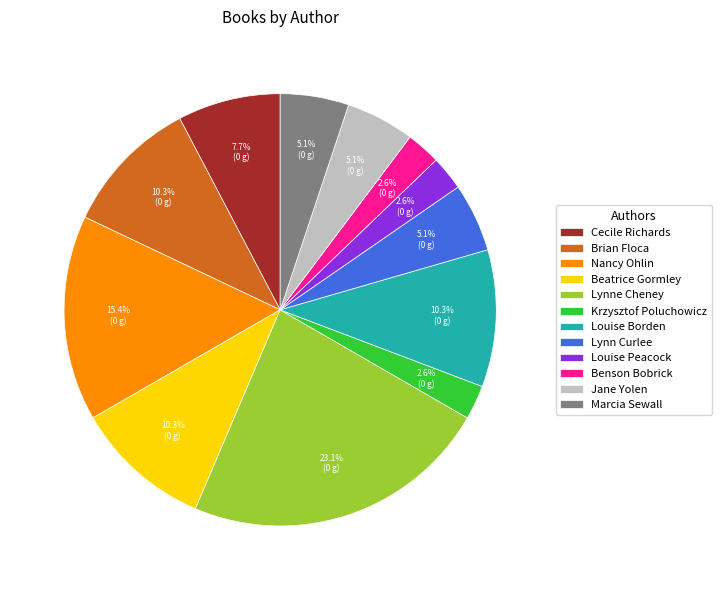

Which has a higher value, Louise Borden or Lynn Curlee?

Louise Borden